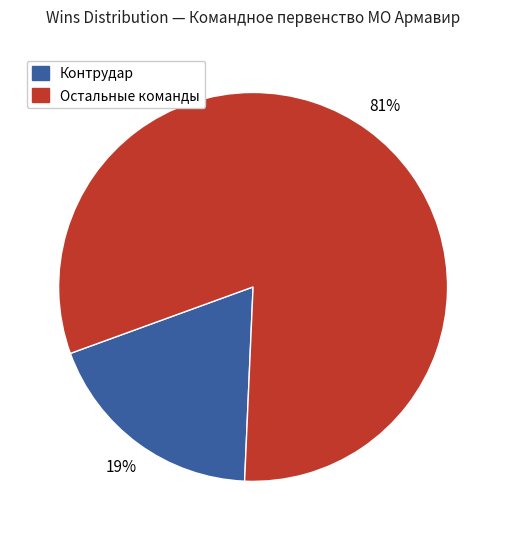

To the nearest percent, what is the difference between the largest and smallest slice percentages?

62%